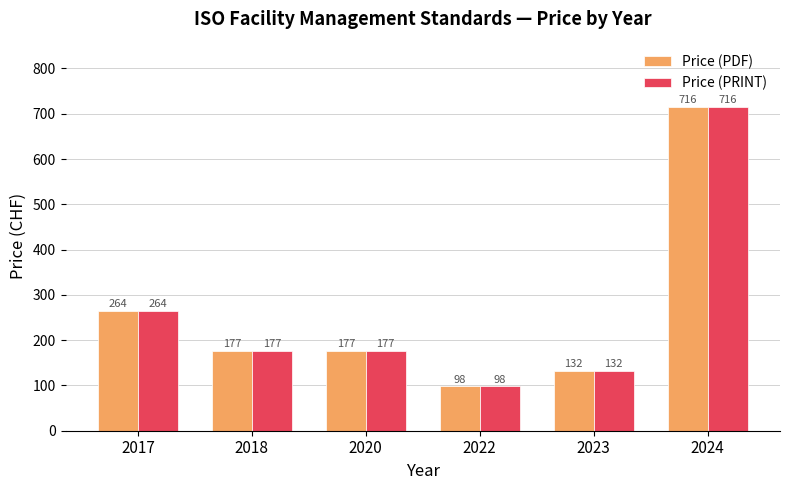

What is the difference between the maximum and second lowest values in the Price (PRINT) series?

584